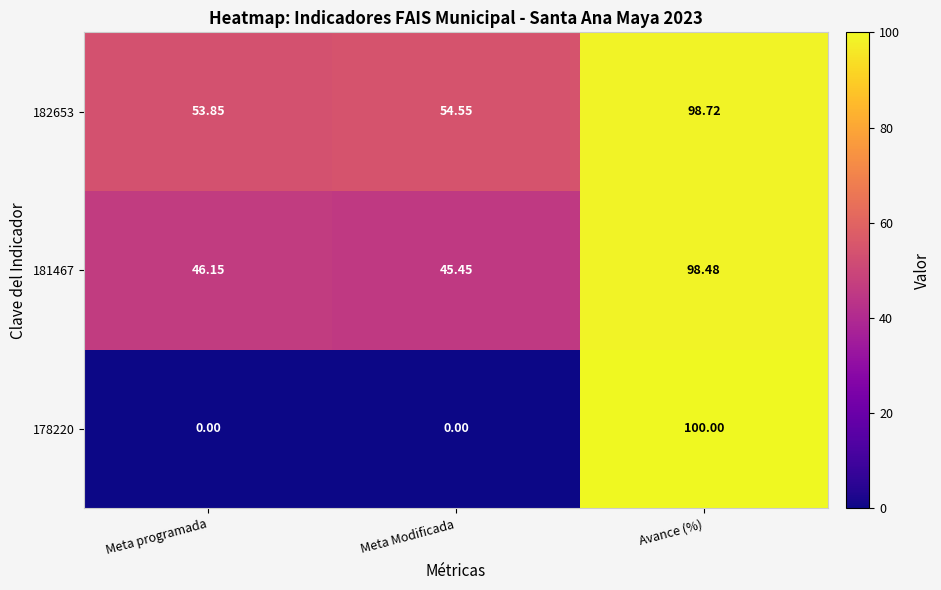

Rank the series at Meta programada from lowest to highest value.

178220, 181467, 182653